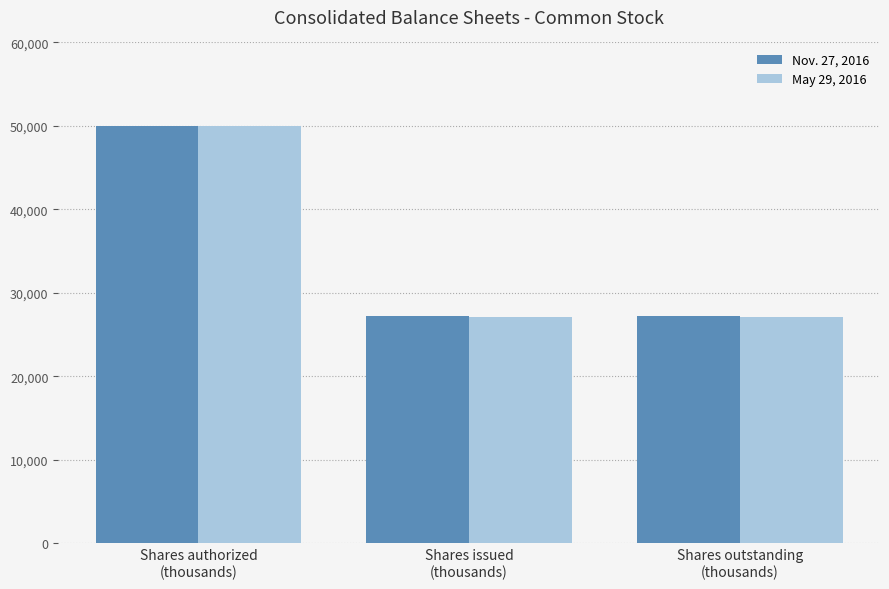

What is the label of the 1st bar from the left?

Shares authorized
(thousands)